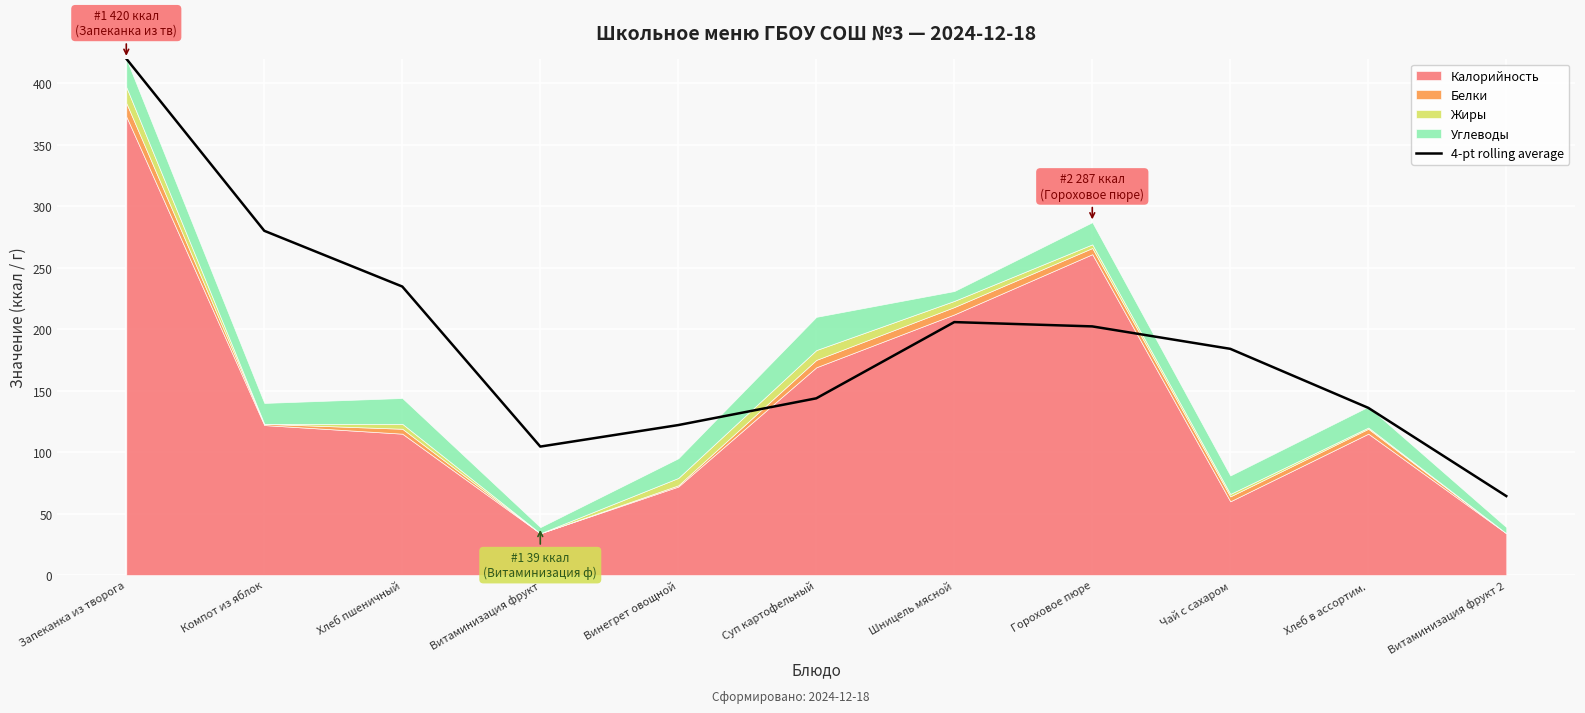

The value at Витаминизация фрукт is 104.5. True or false?

True